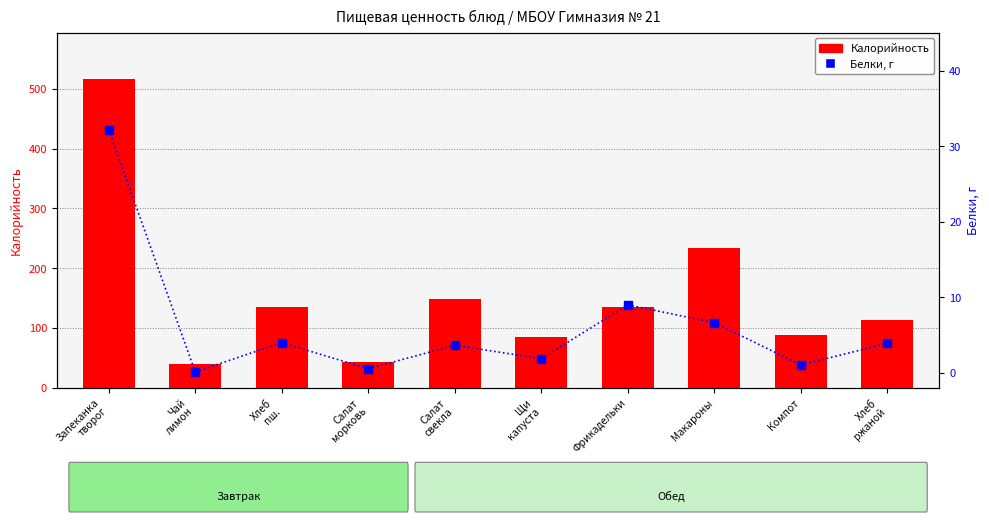

Which series has the largest total across all categories?

Калорийность